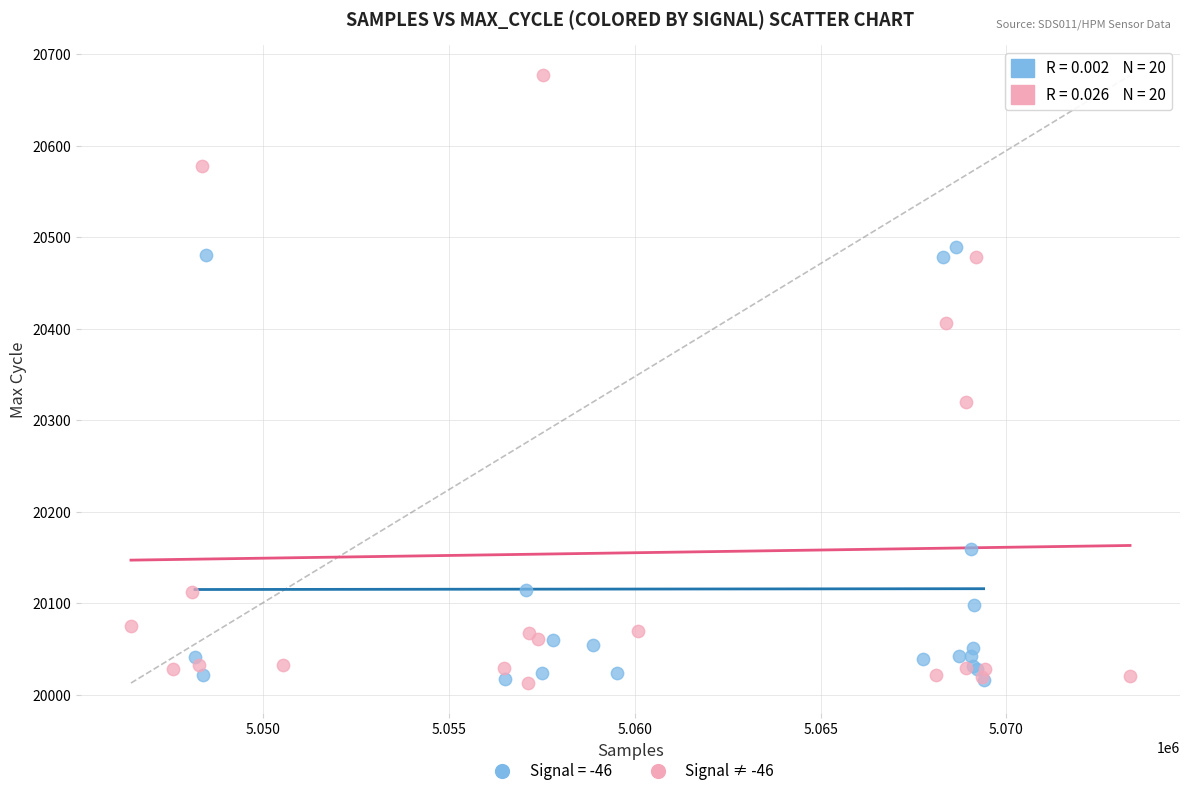

Which series has the widest spread of Y values?

Signal ≠ -46